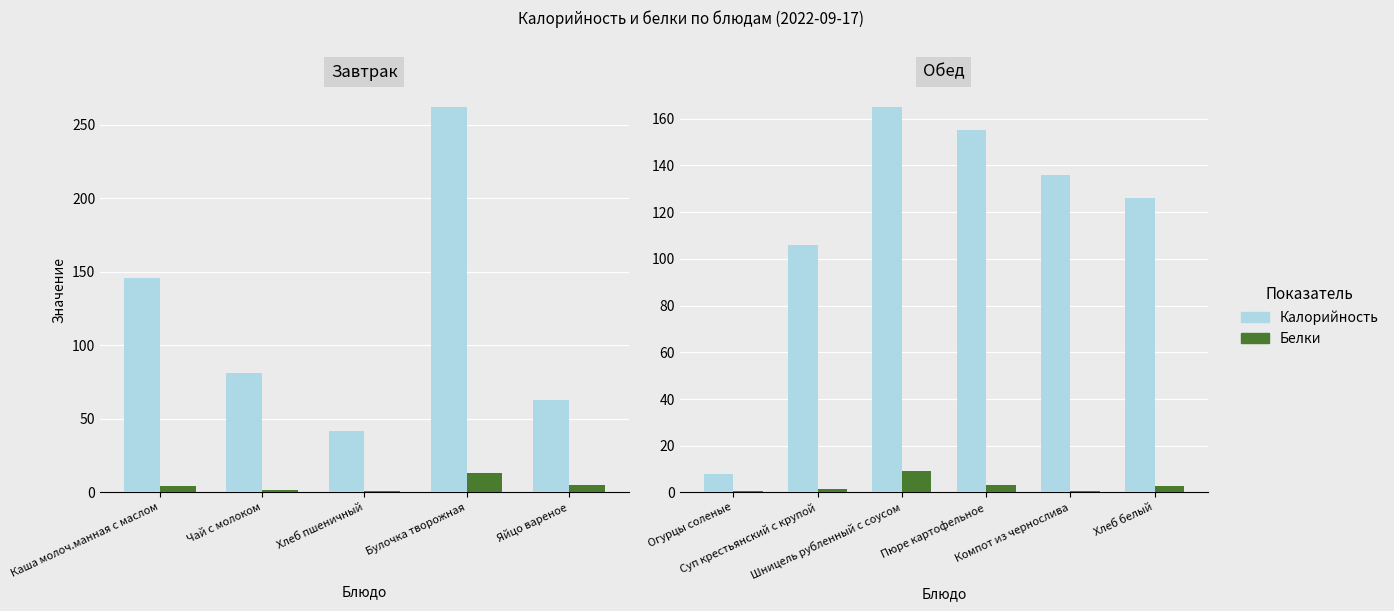

Which series has the largest range (max minus min)?

Калорийность